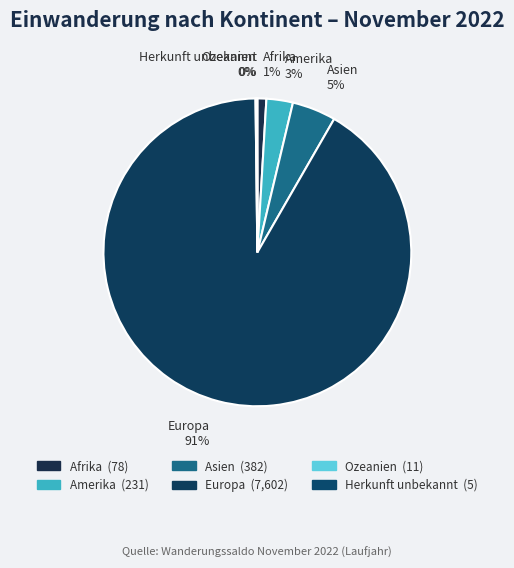

Which slice is the largest?

Europa